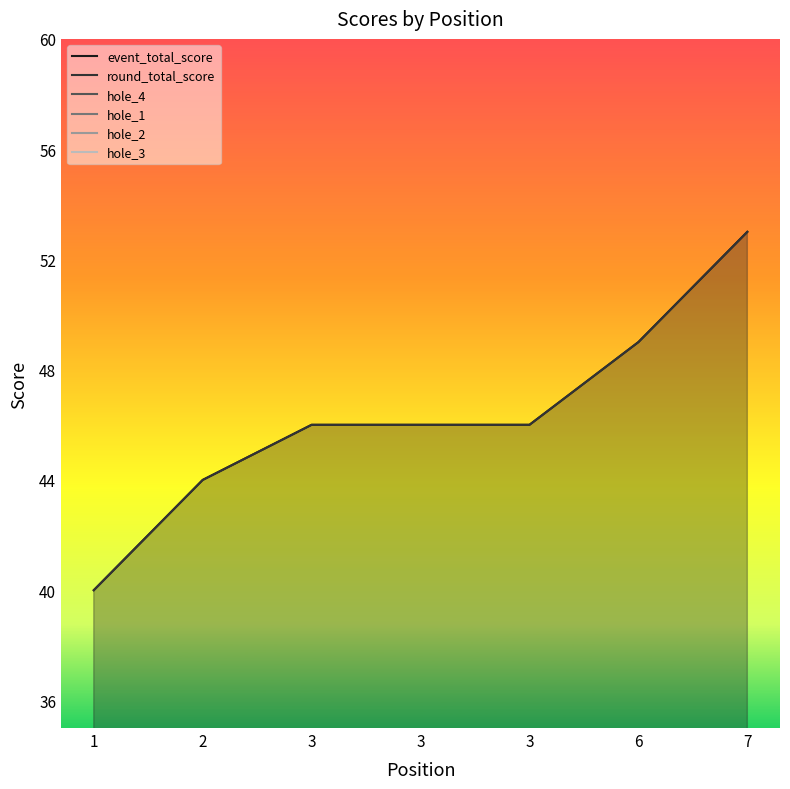

Which series has the largest total across all categories?

event_total_score